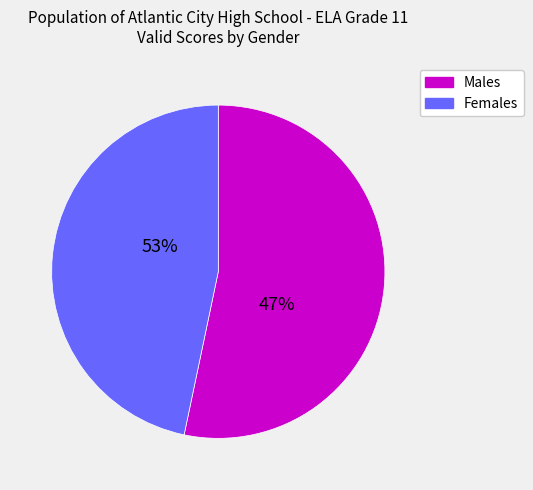

To the nearest percent, what portion does Male represent?

53%